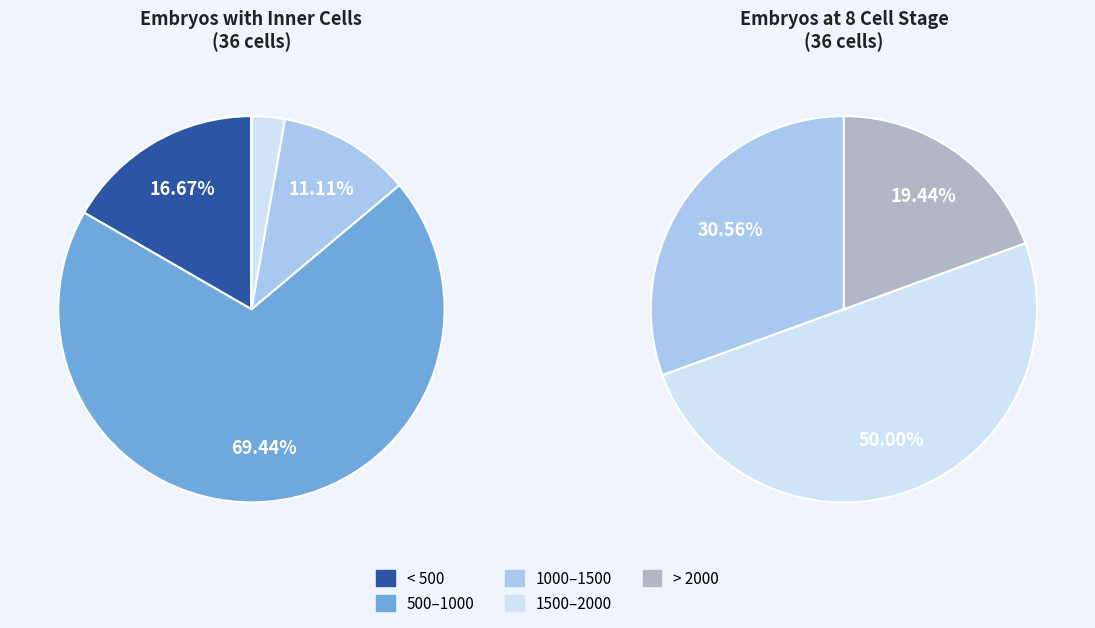

Is 32 the majority of the pie?

No